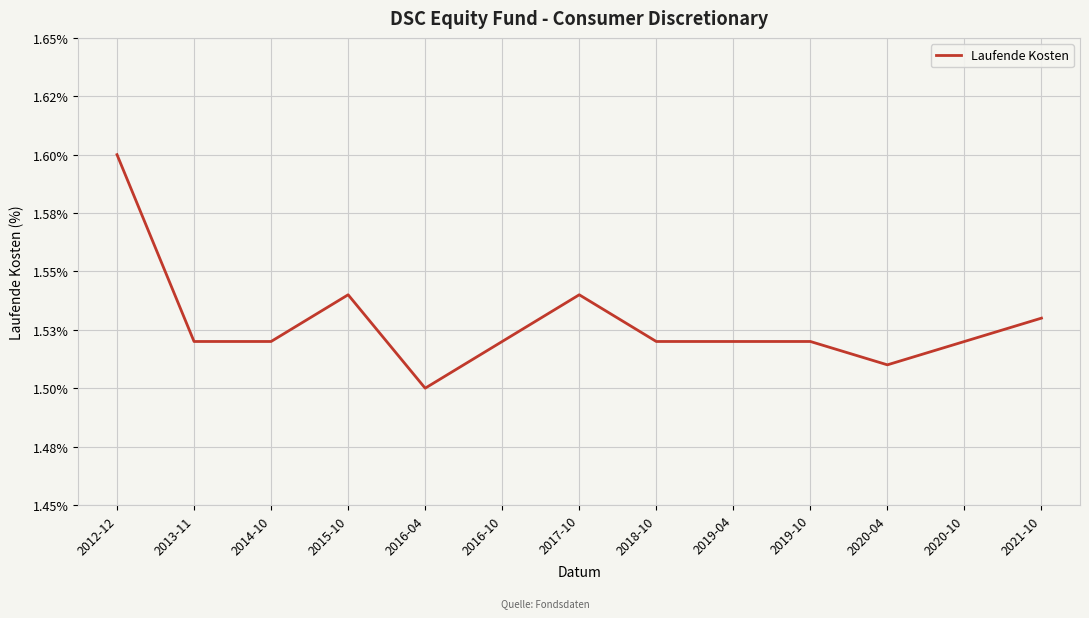

Does the chart have visible grid lines?

Yes